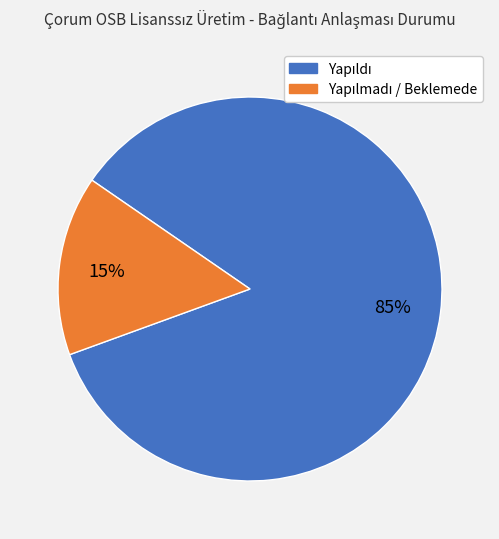

To the nearest percent, what is the average slice percentage?

50%